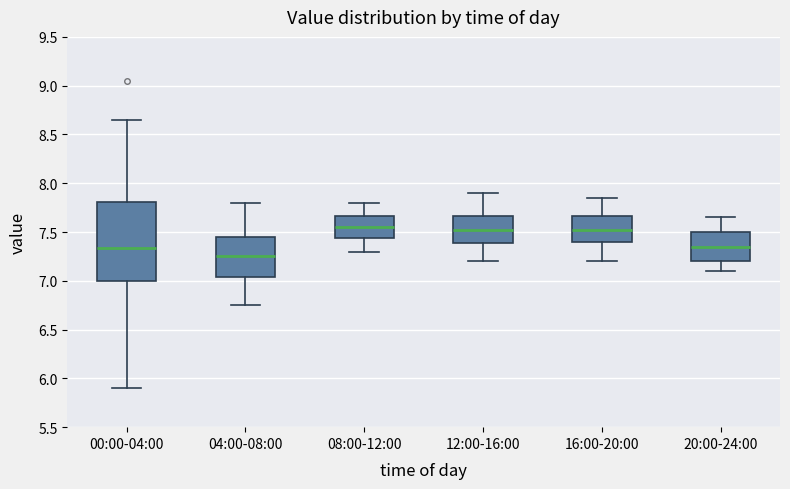

Where does the upper whisker of the box for 12:00-16:00 end on the y-axis? The values are not printed on the chart, so give them approximately, as read against the axis.

7.90